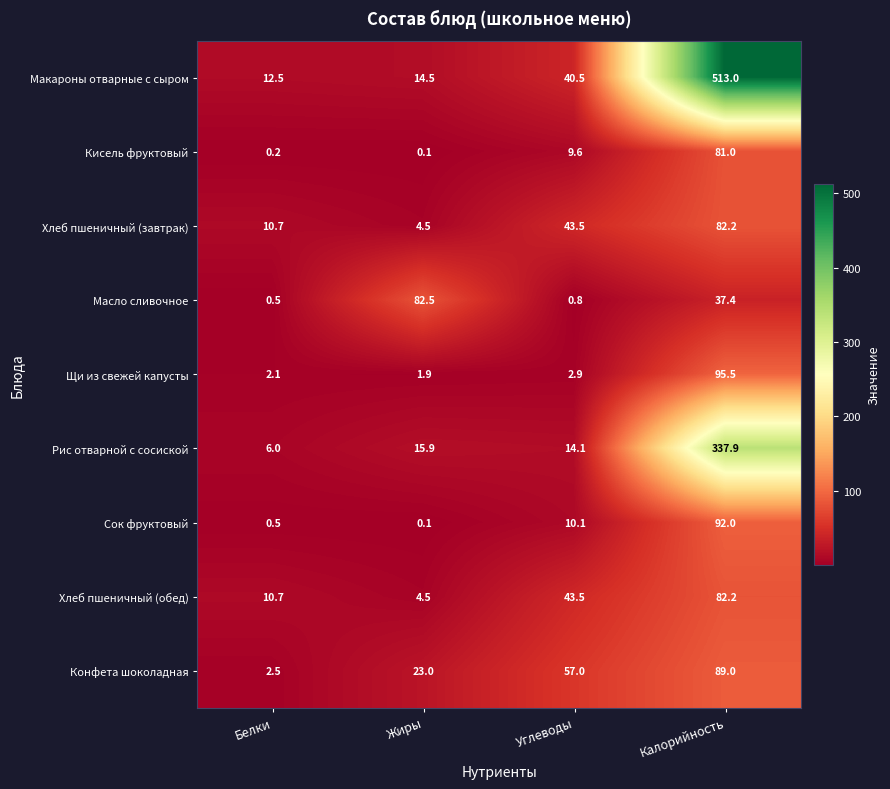

List the labels in order of Рис отварной с сосиской value, largest first.

Калорийность, Жиры, Углеводы, Белки